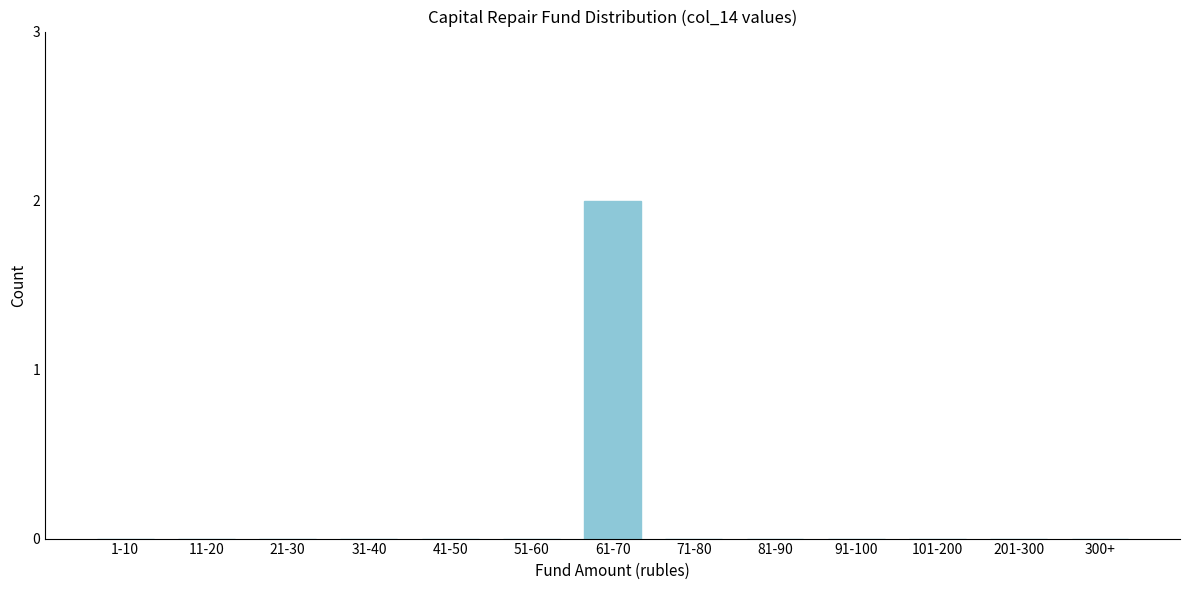

Reading left to right, transcribe all the data shown in this chart.

1-10=0	11-20=0	21-30=0	31-40=0	41-50=0	51-60=0	61-70=2	71-80=0	81-90=0	91-100=0	101-200=0	201-300=0	300+=0